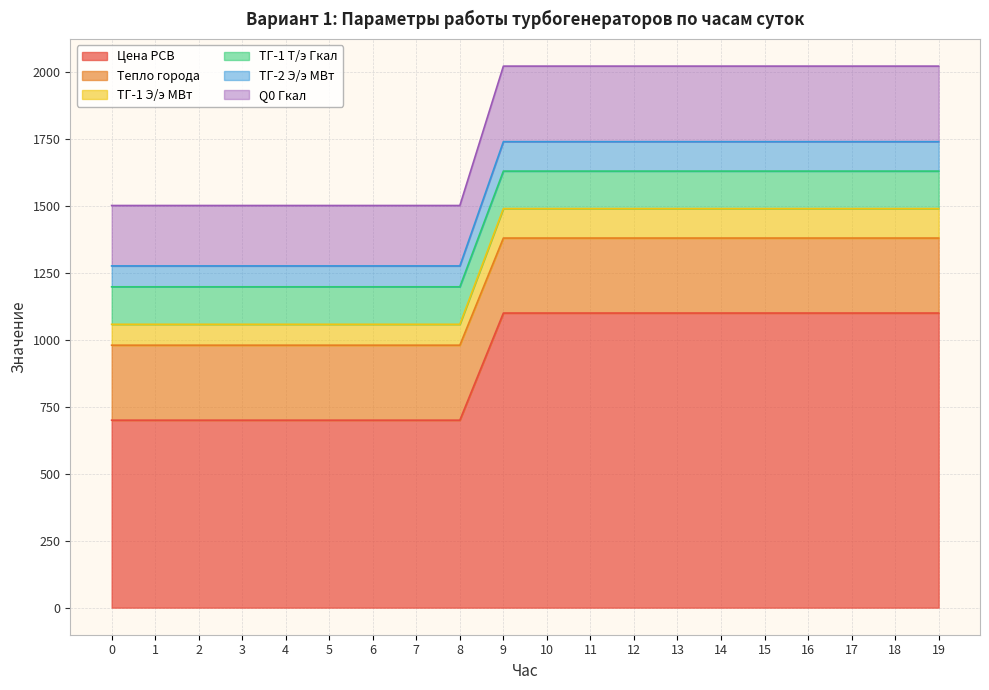

Which series changed the most between 12 and 17?

Цена РСВ